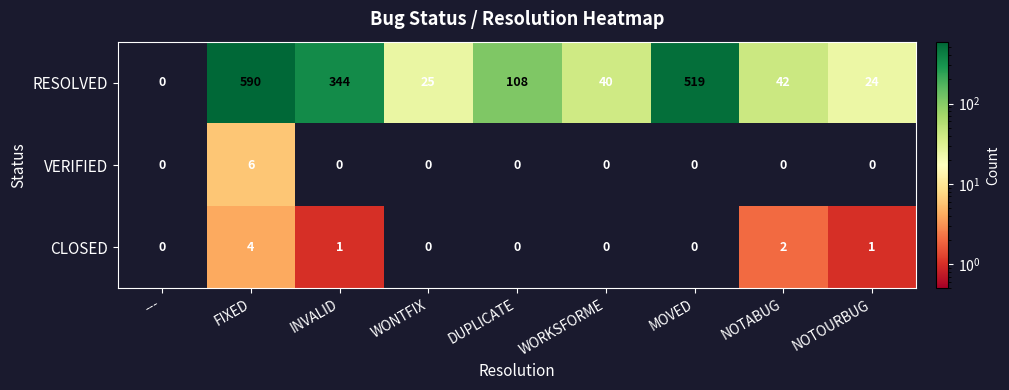

Which series has the largest total across all categories?

RESOLVED